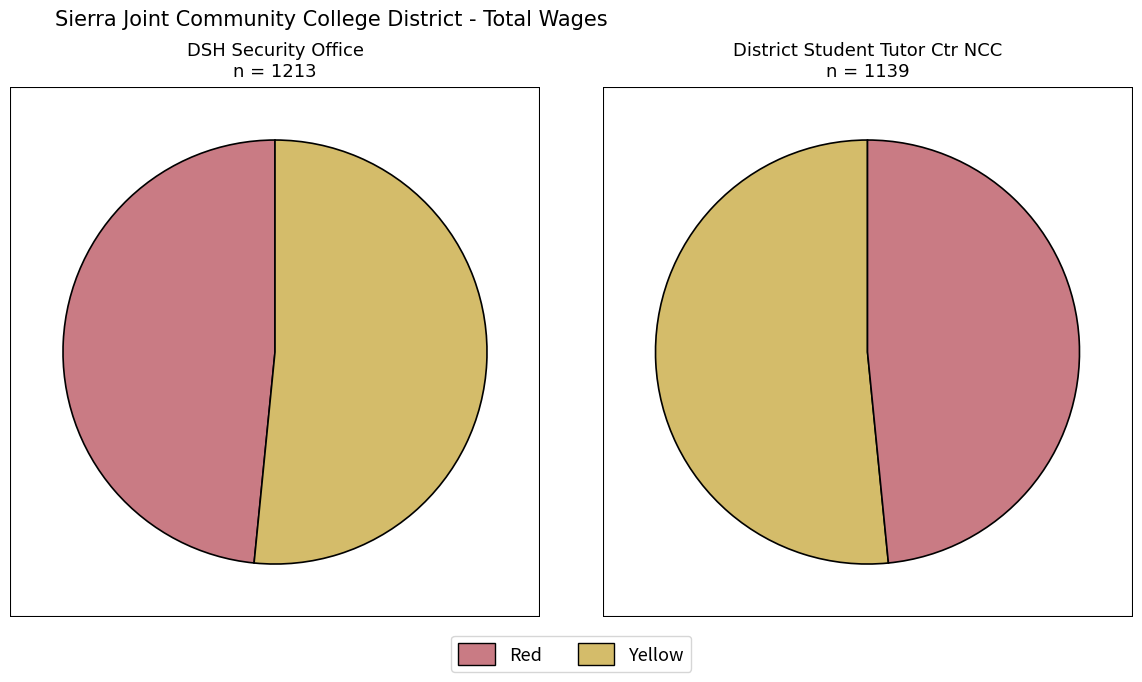

Does DSH Security Office represent more than half of the total?

Yes